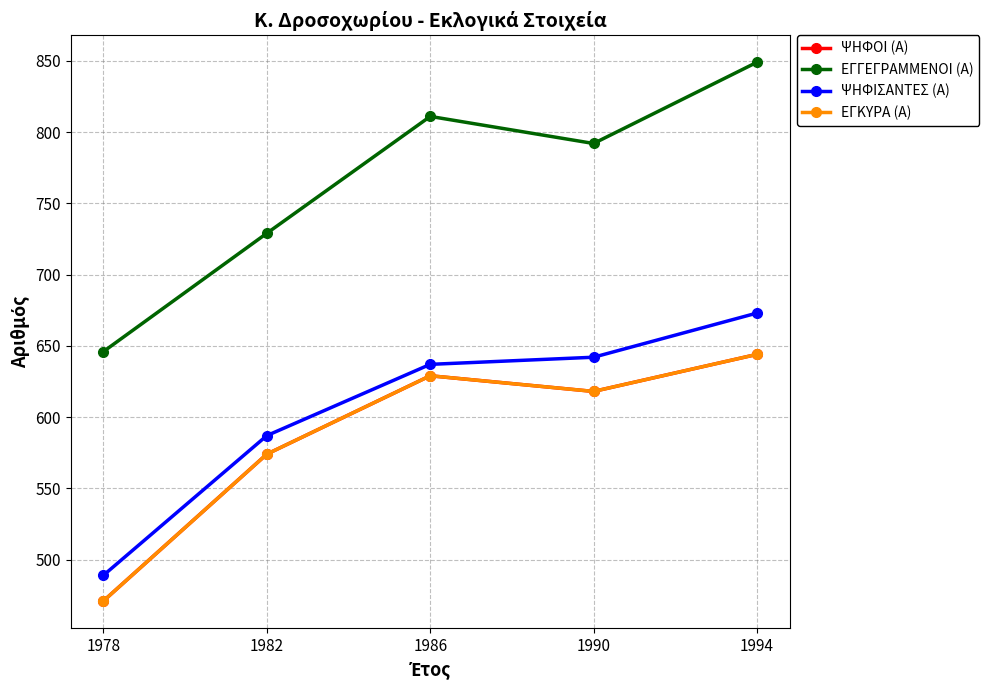

How many values in the ΕΓΚΥΡΑ (Α) series are below 618?

2